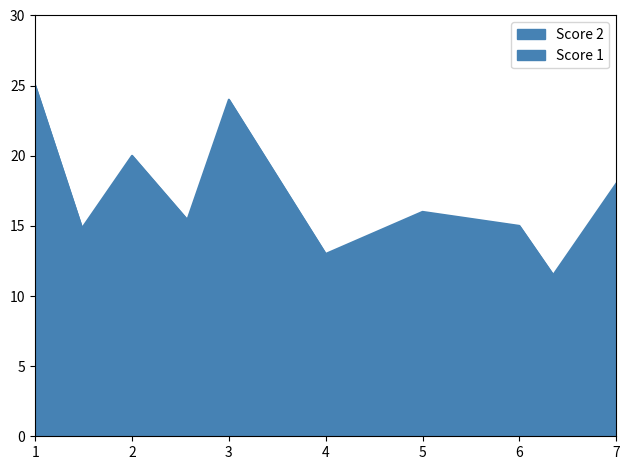

How many Score 1 values are between 8 and 18?

5